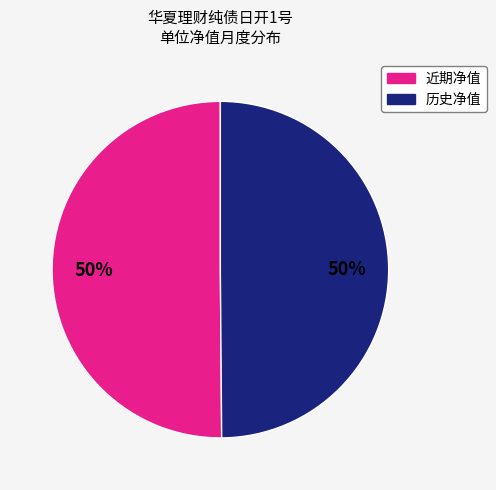

To the nearest percent, what is the average slice percentage?

50%